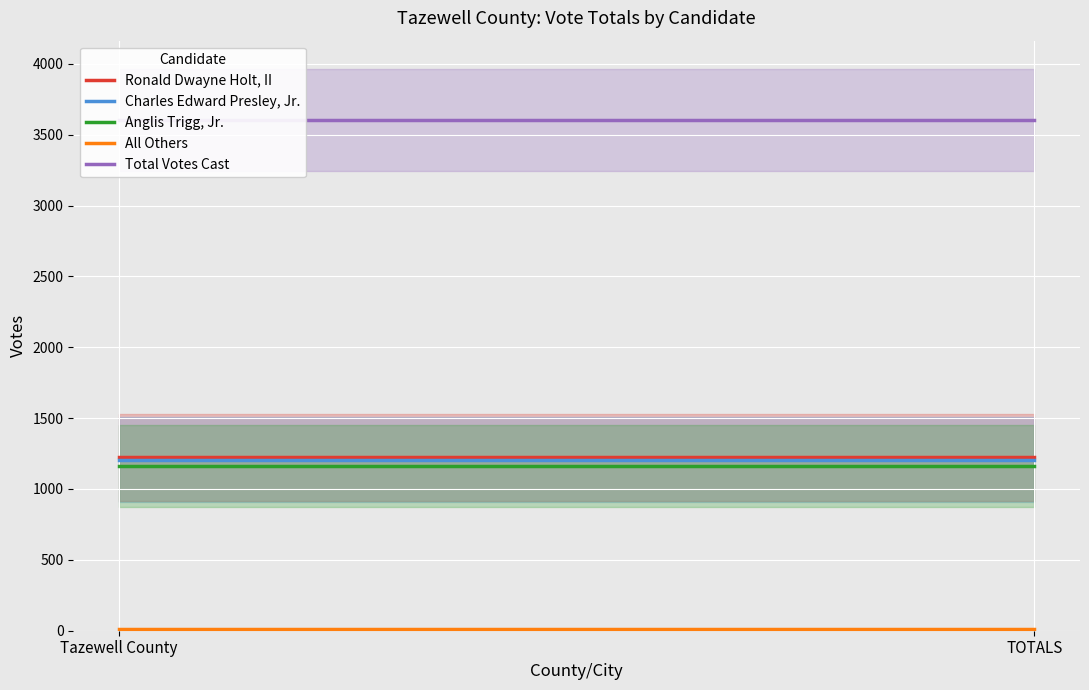

What is the minimum value shown in the chart?

11